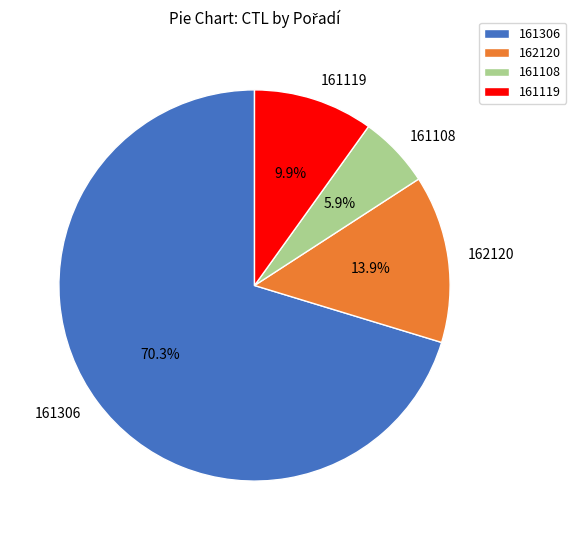

True or false: 162120 accounts for 5% of the total.

False